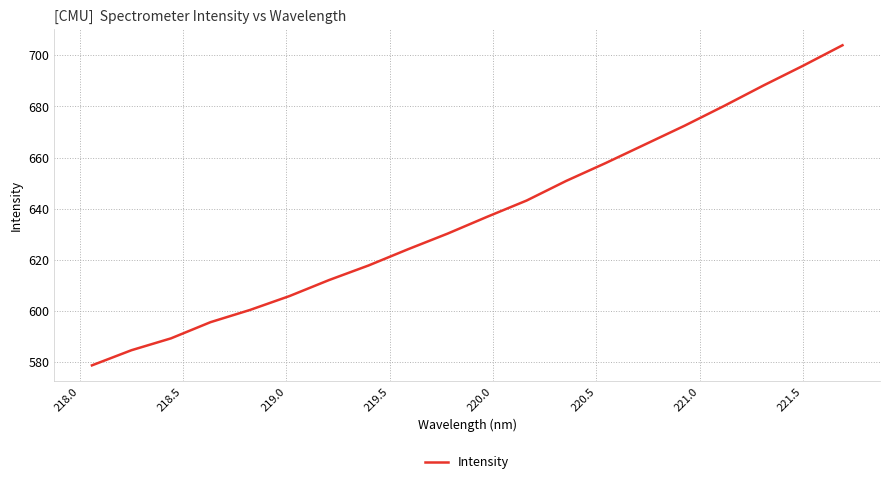

What is the minimum value shown in the chart?

578.8